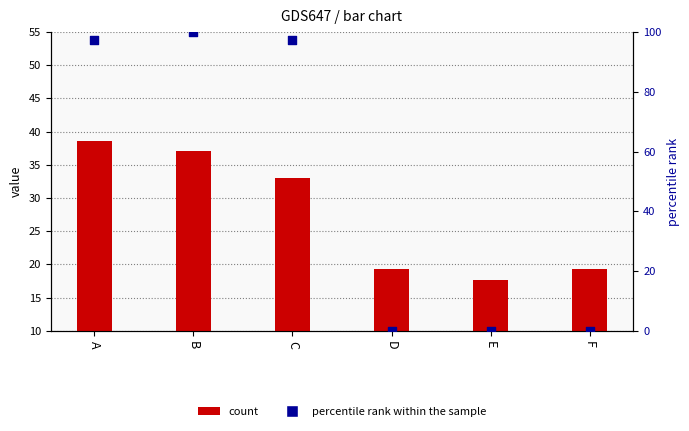

Which series has the widest spread of Y values?

percentile rank within the sample